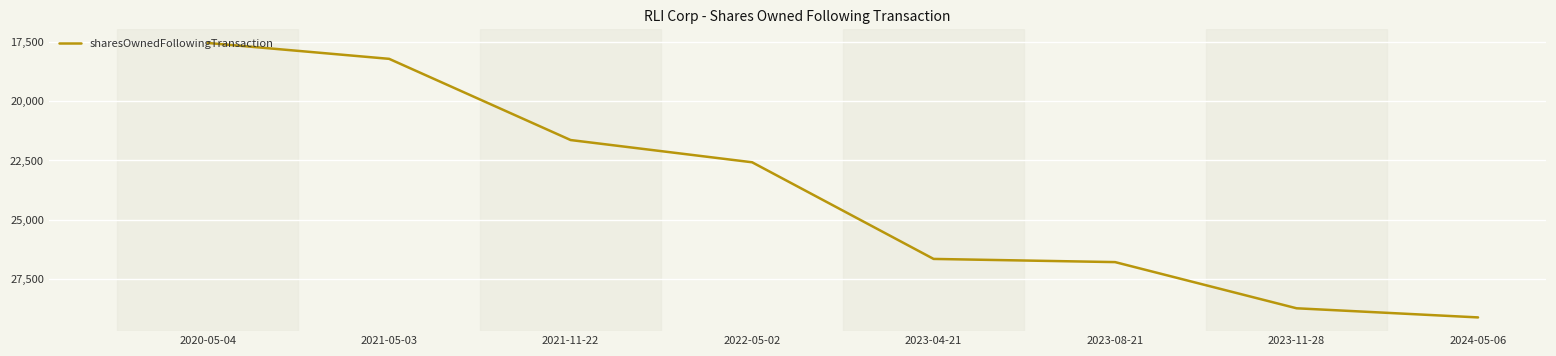

Rank the categories by value from highest to lowest.

2024-05-06, 2023-11-28, 2023-08-21, 2023-04-21, 2022-05-02, 2021-11-22, 2021-05-03, 2020-05-04